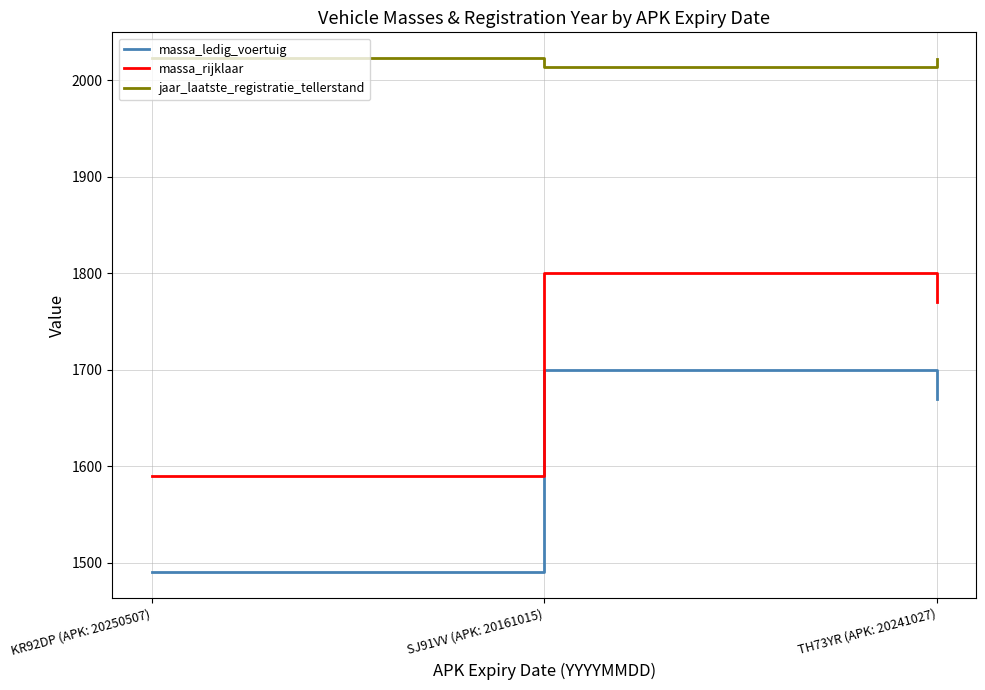

Which category has the lowest value in the massa_ledig_voertuig series?

KR92DP (APK: 20250507)